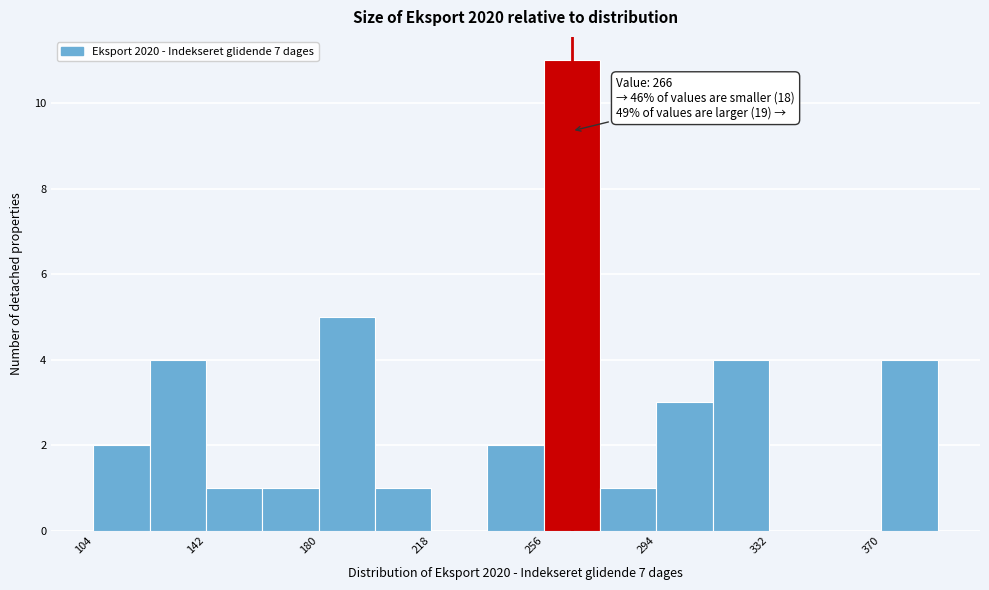

Around what value on the x-axis is the tallest bar? Give the approximate position of its centre, as read against the axis.

265